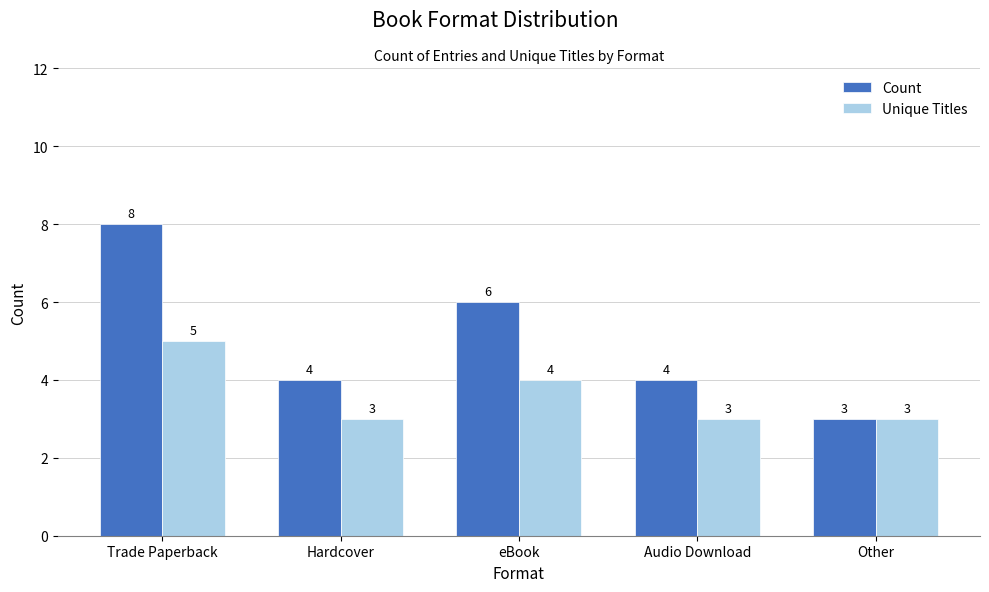

What value does the Count series have at eBook?

6